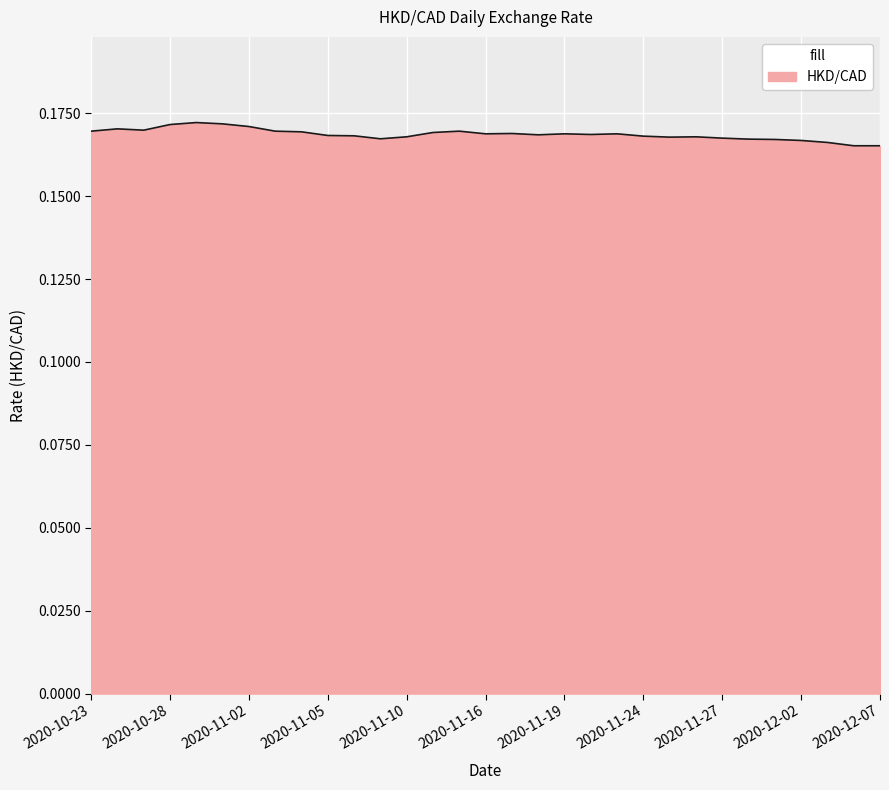

How many lines are shown in the chart?

1